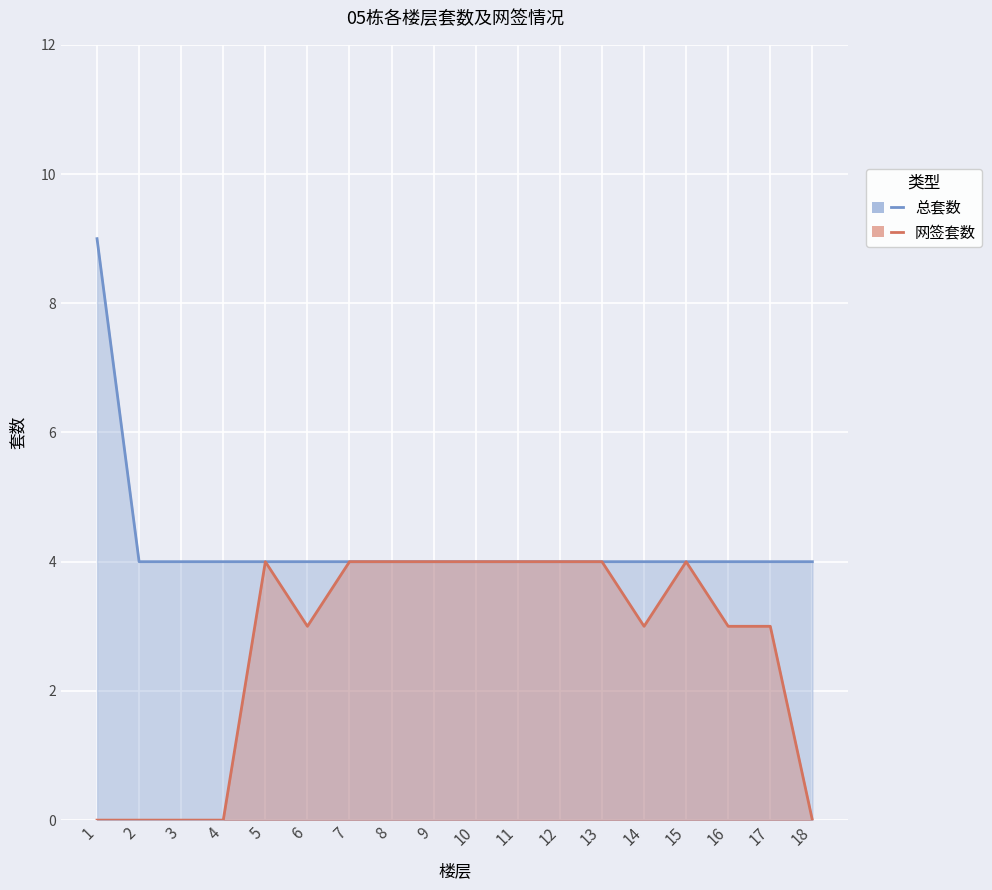

Which series has the largest range (max minus min)?

总套数